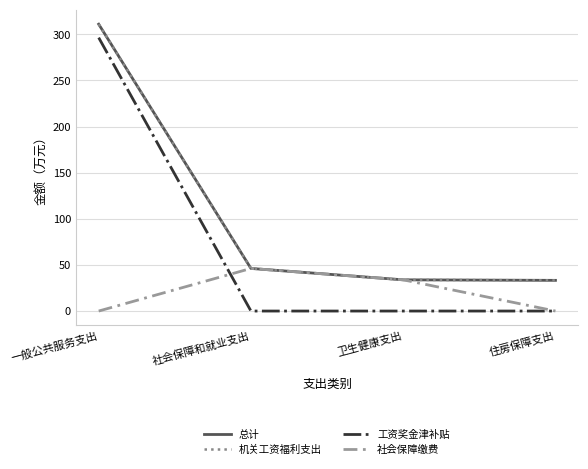

What is the label of the 3rd point from the right?

社会保障和就业支出